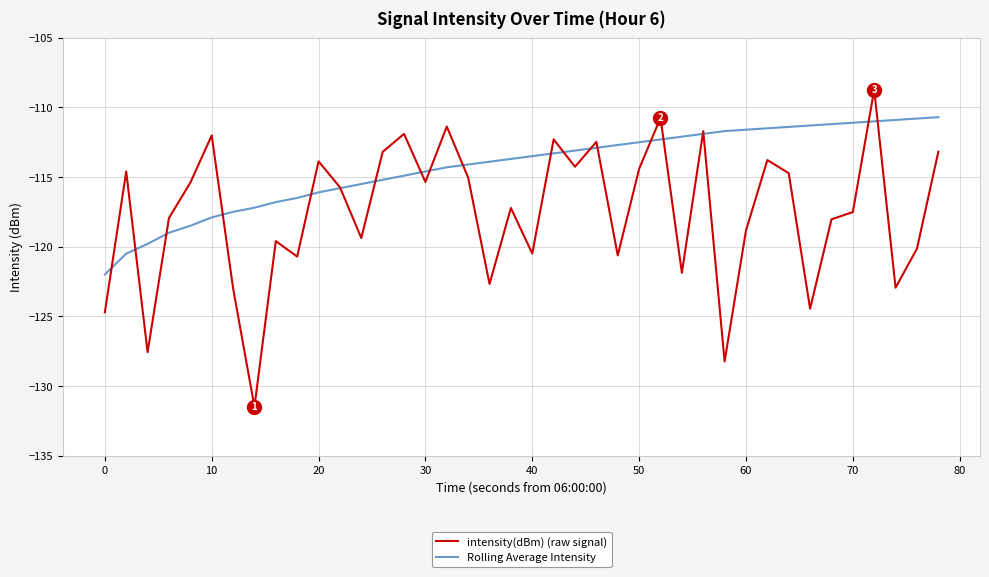

What is the difference between the second highest and second lowest values in the intensity(dBm) (raw signal) series?

17.5